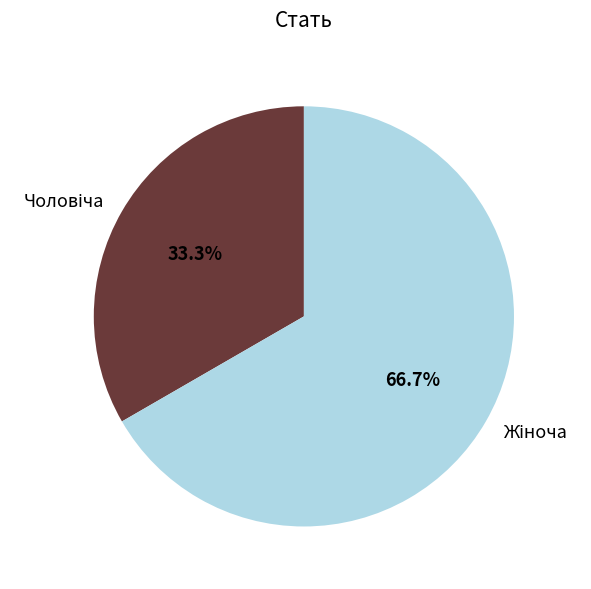

Is there a majority slice in this chart?

Yes